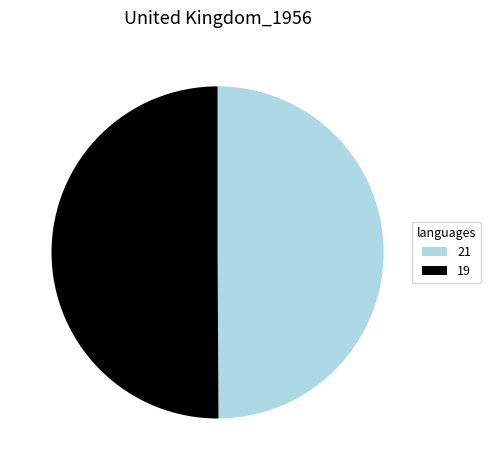

What is the ratio of the value at 21 to the value at 19?

1.0